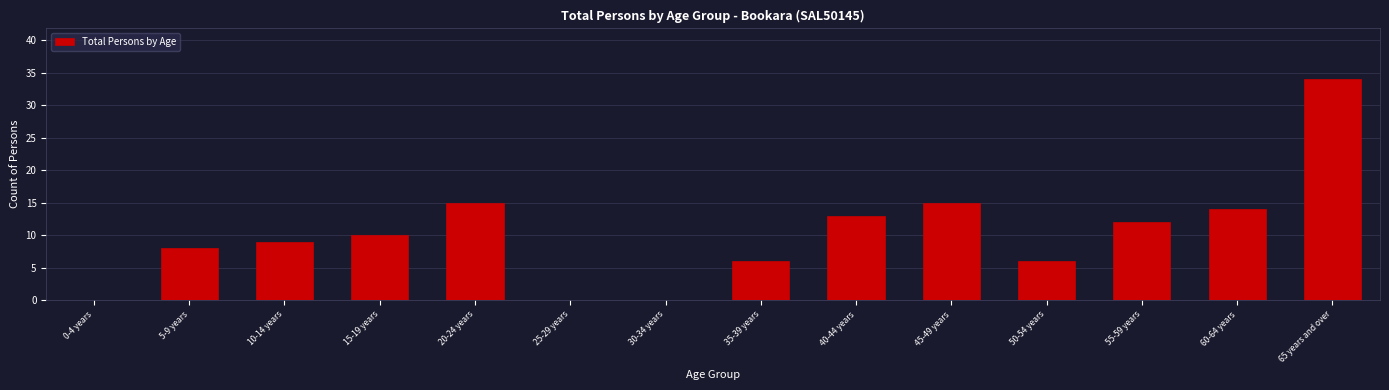

Reading right to left, list all the values displayed in this chart.

65 years and over=34	60-64 years=14	55-59 years=12	50-54 years=6	45-49 years=15	40-44 years=13	35-39 years=6	30-34 years=0	25-29 years=0	20-24 years=15	15-19 years=10	10-14 years=9	5-9 years=8	0-4 years=0